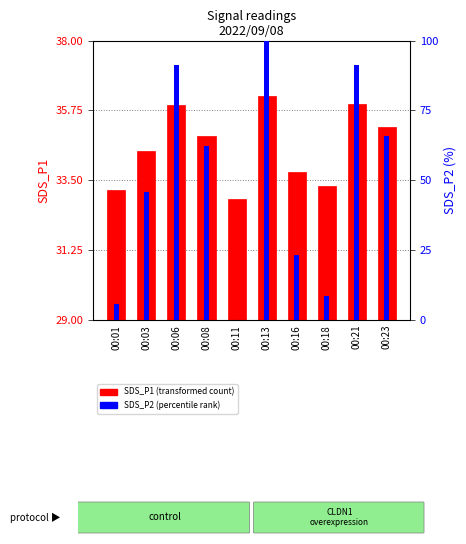

What is the total value across all series at 00:18?

42.0